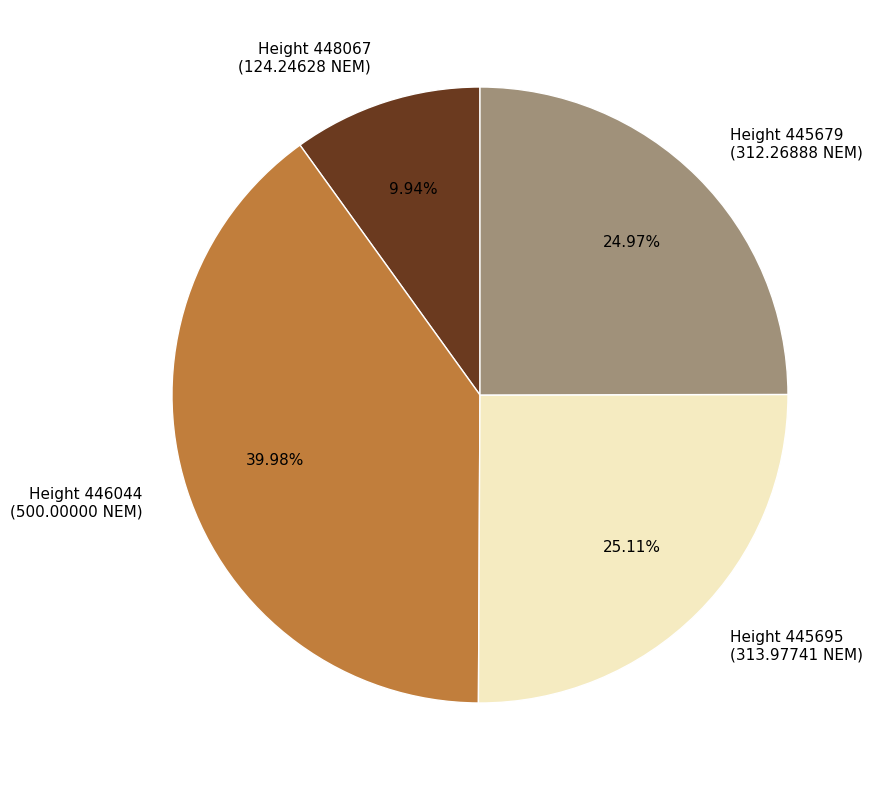

Is the sum of Height 448067 (124.24628 NEM) and Height 445695 (313.97741 NEM) greater than half?

No